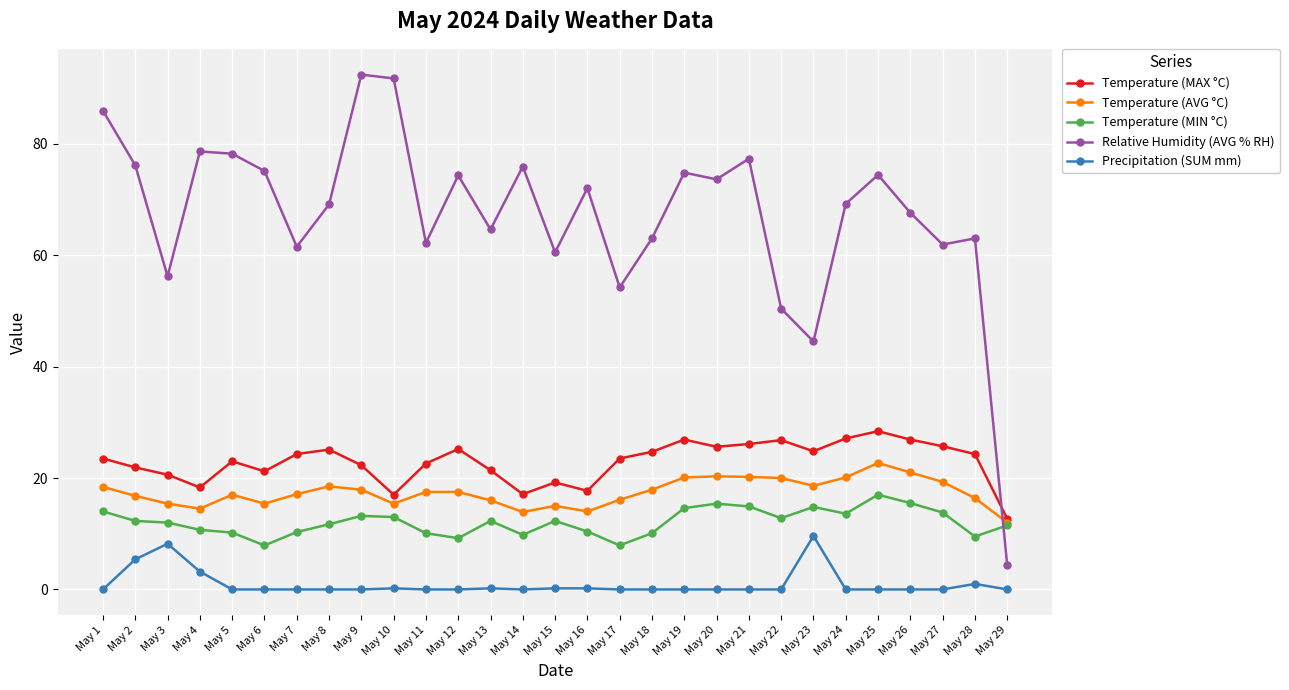

True or false: Temperature (MAX °C) and Precipitation (SUM mm) cross at least once.

False